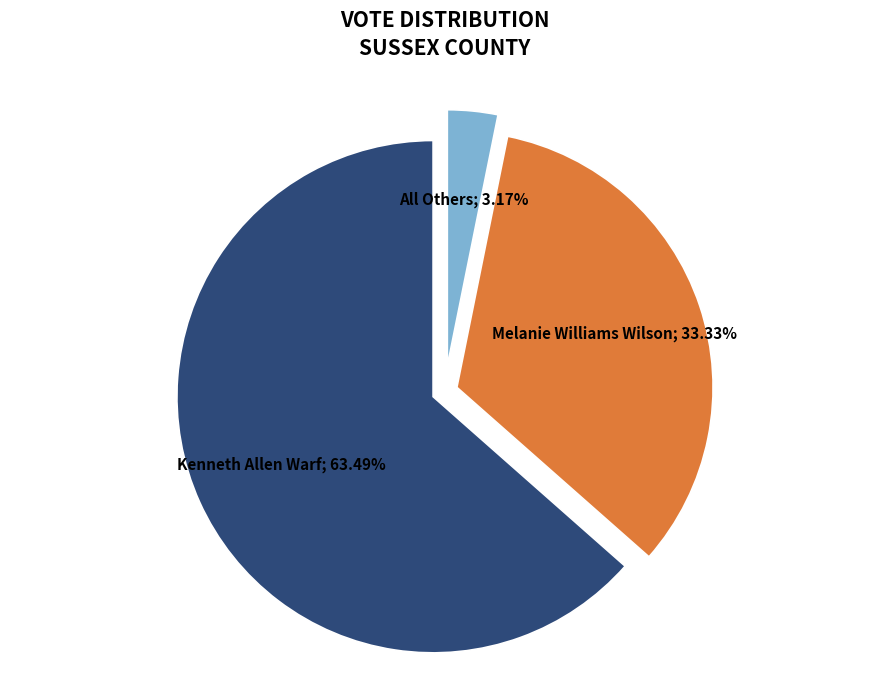

Is there a majority slice in this chart?

Yes